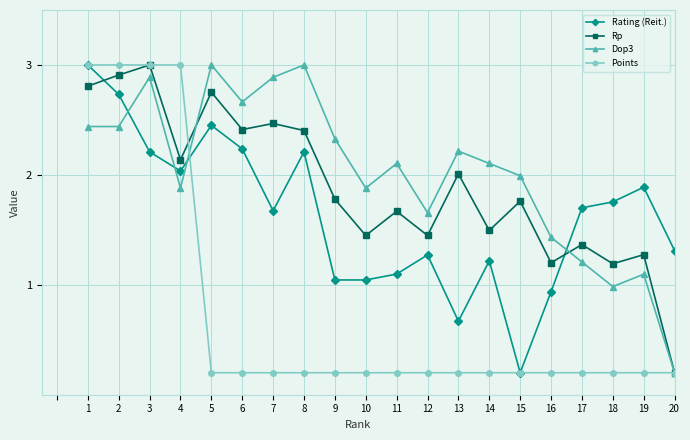

The value of Rp at 6 is 2.4. True or false?

True